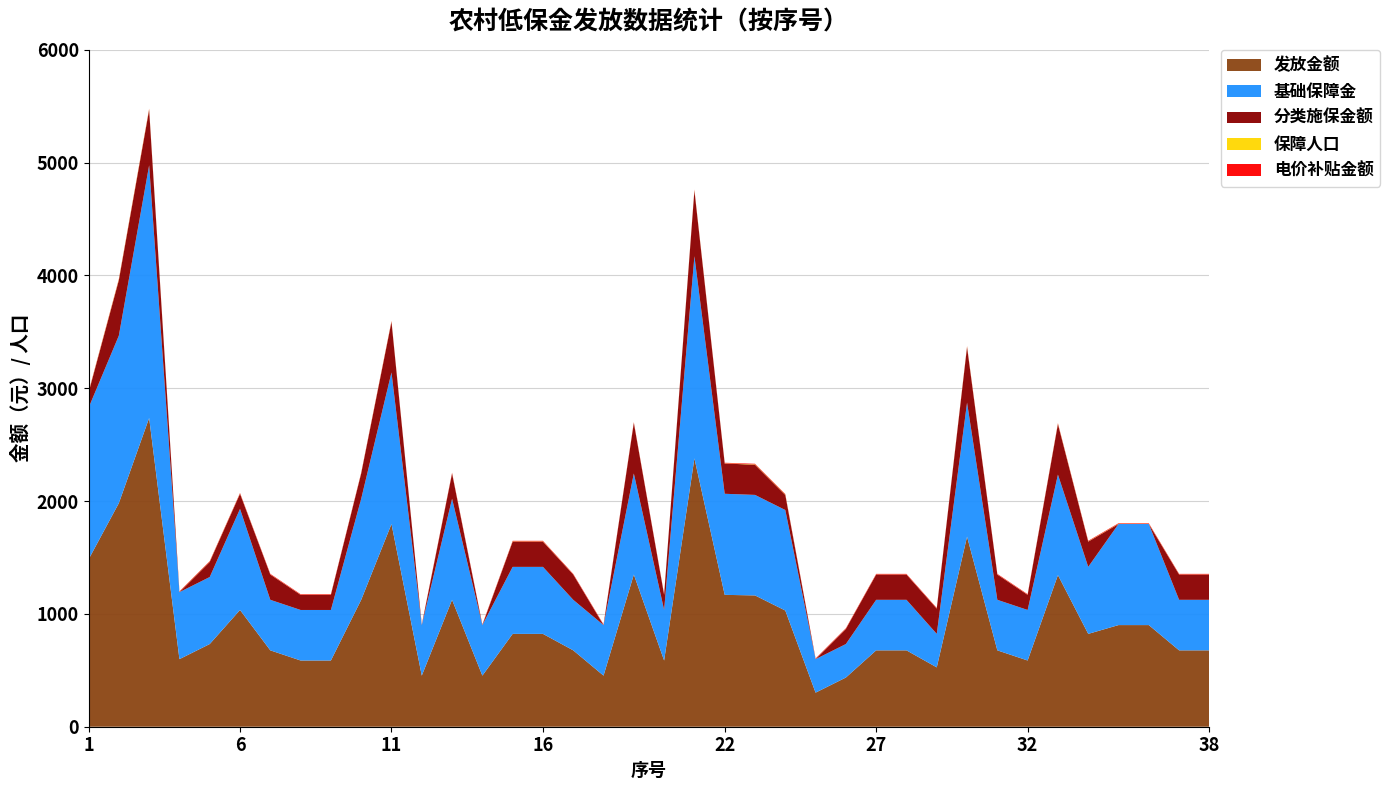

Reading left to right, transcribe all the data shown in this chart.

发放金额: 1=1483	2=1982	3=2737	4=599	5=733	6=1035	7=677	8=587	9=587	10=1125	11=1797	12=453	13=1125	14=453	15=823	16=823	17=677	18=453	19=1349	20=587	21=2379	22=1169	23=1164	24=1030	25=302	26=436	27=677	28=677	29=526	30=1685	31=677	32=587	33=1344	34=823	35=901	36=901	37=677	38=677
基础保障金: 1=1344	2=1485	3=2240	4=594	5=594	6=896	7=448	8=448	9=448	10=896	11=1344	12=448	13=896	14=448	15=594	16=594	17=448	18=448	19=896	20=448	21=1792	22=896	23=891	24=891	25=297	26=297	27=448	28=448	29=297	30=1188	31=448	32=448	33=891	34=594	35=896	36=896	37=448	38=448
分类施保金额: 1=134	2=492	3=492	4=0	5=134	6=134	7=224	8=134	9=134	10=224	11=448	12=0	13=224	14=0	15=224	16=224	17=224	18=0	19=448	20=134	21=582	22=268	23=268	24=134	25=0	26=134	27=224	28=224	29=224	30=492	31=224	32=134	33=448	34=224	35=0	36=0	37=224	38=224
保障人口: 1=3	2=5	3=5	4=2	5=2	6=2	7=1	8=1	9=1	10=2	11=3	12=1	13=2	14=1	15=2	16=2	17=1	18=1	19=2	20=1	21=4	22=2	23=3	24=3	25=1	26=1	27=1	28=1	29=1	30=4	31=1	32=1	33=3	34=2	35=2	36=2	37=1	38=1
电价补贴金额: 1=5	2=5	3=5	4=5	5=5	6=5	7=5	8=5	9=5	10=5	11=5	12=5	13=5	14=5	15=5	16=5	17=5	18=5	19=5	20=5	21=5	22=5	23=5	24=5	25=5	26=5	27=5	28=5	29=5	30=5	31=5	32=5	33=5	34=5	35=5	36=5	37=5	38=5